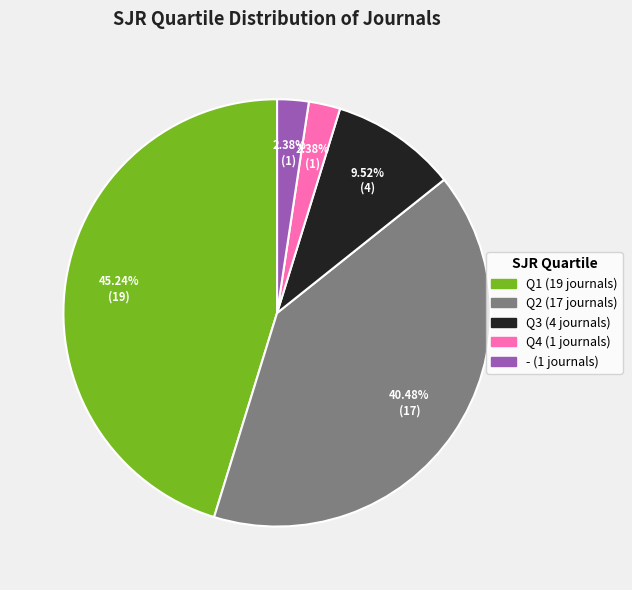

Is Q4 the majority of the pie?

No